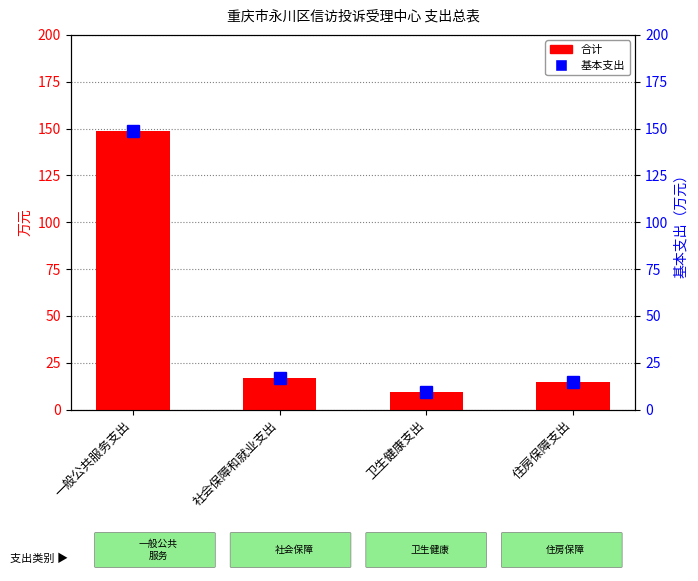

Is it true that 合计 equals 9.4 at 卫生健康支出?

True